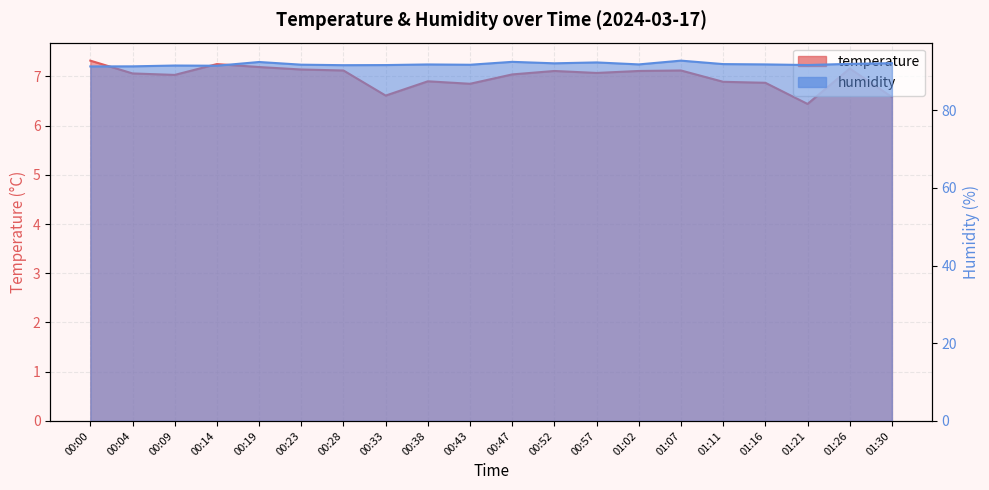

Which category has the highest value across all series?

01:07